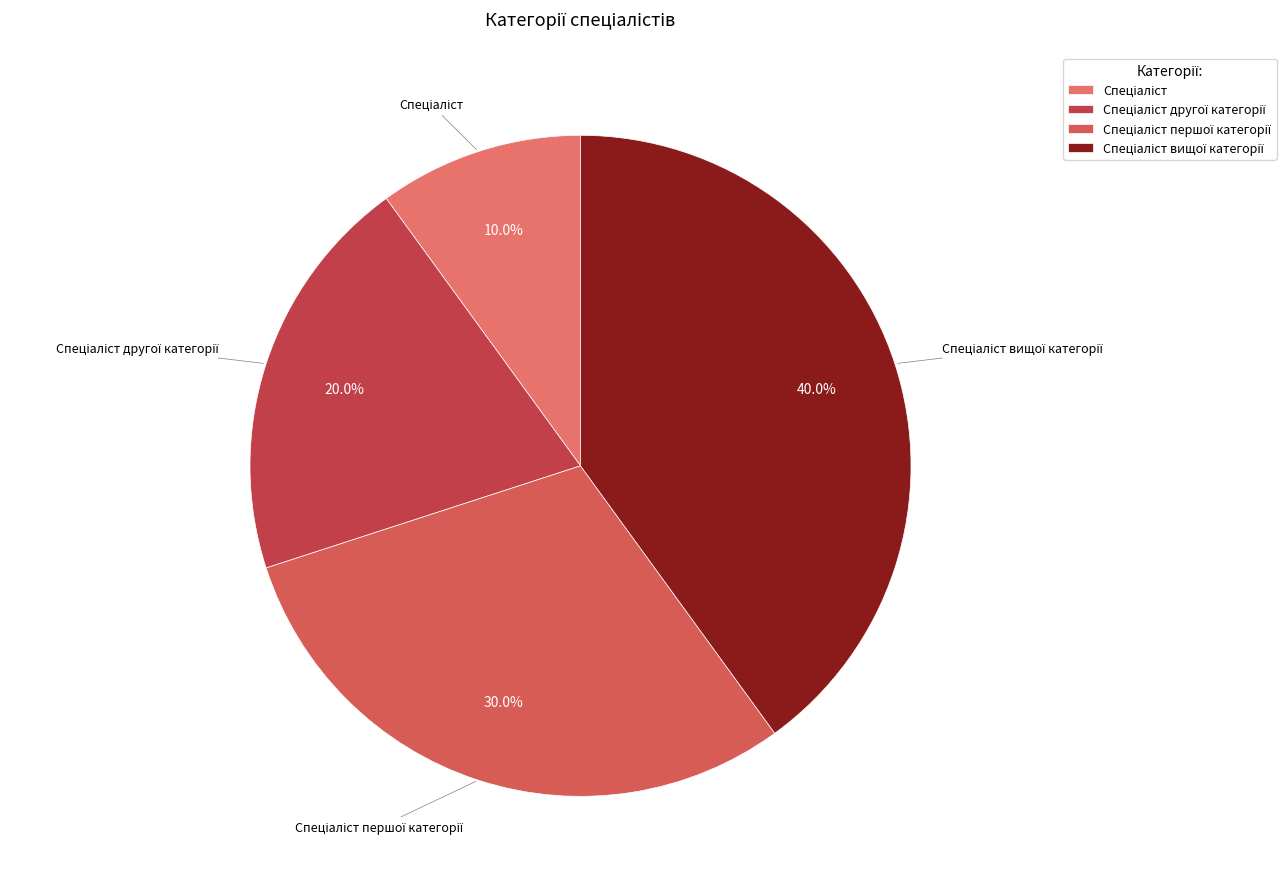

Does any single category account for the majority?

No